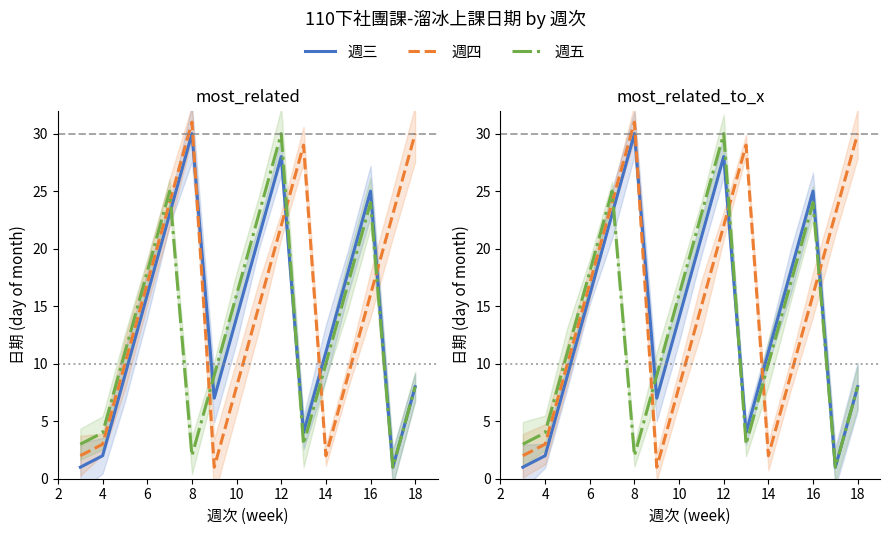

How many values in the 週四 series are below 16?

8